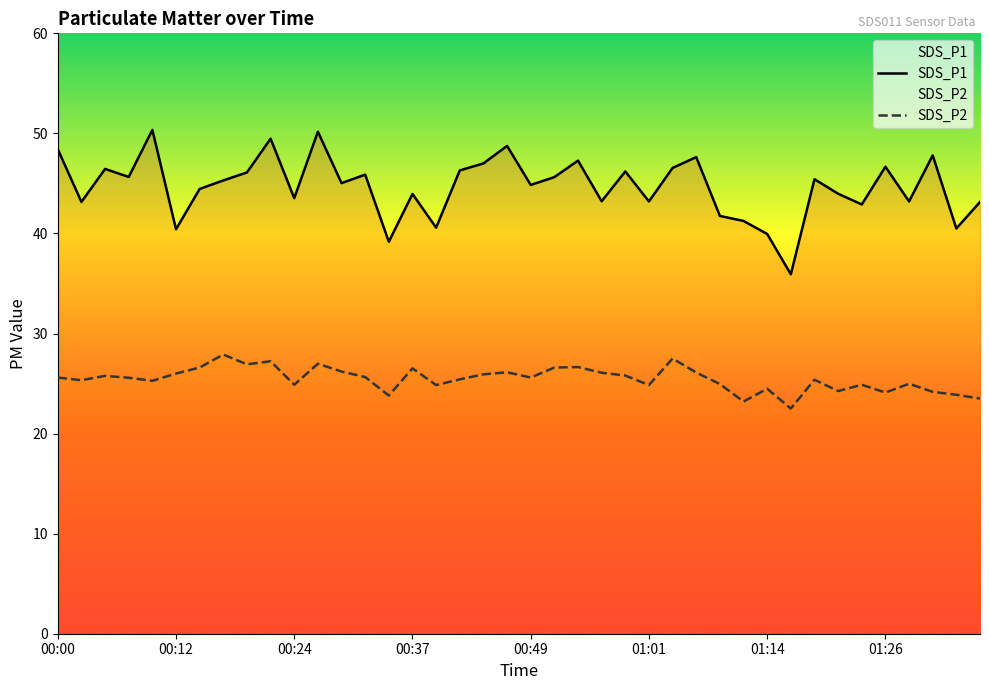

Is the value of SDS_P1 at 00:19 greater than the value of SDS_P2 at 00:59?

Yes